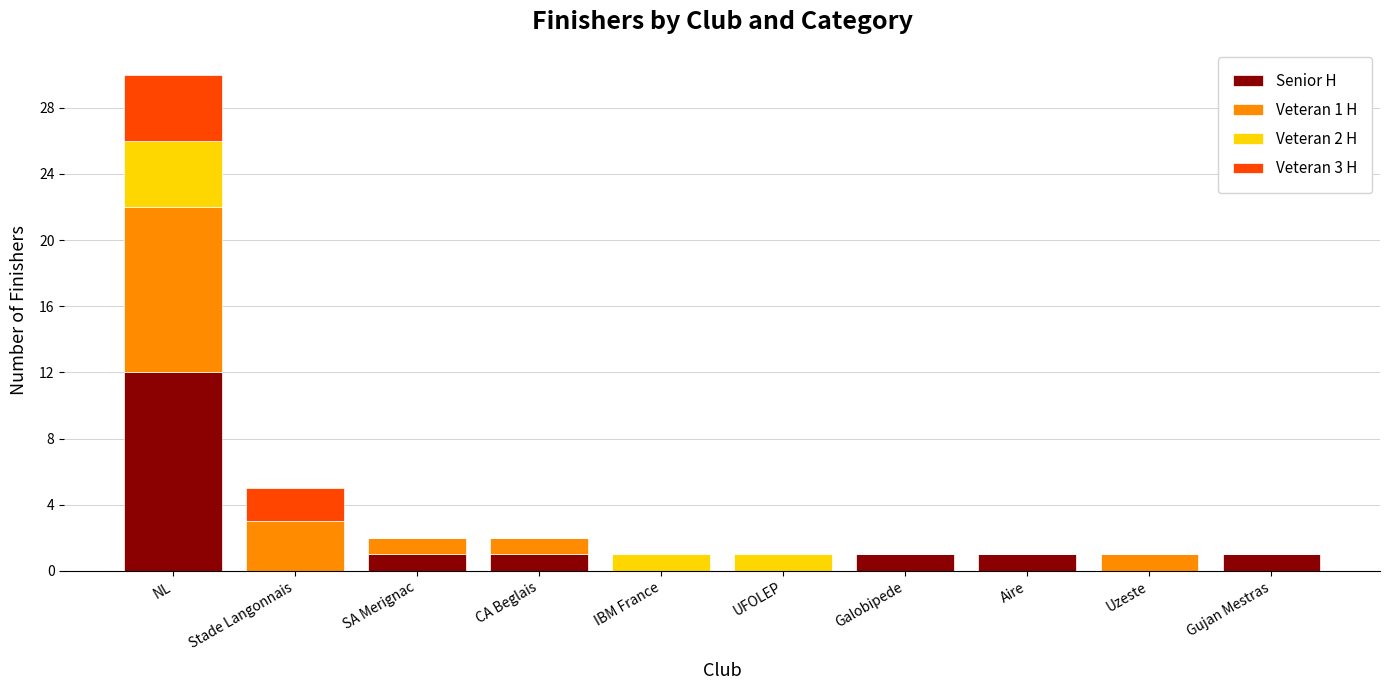

How many series are shown in this chart?

4